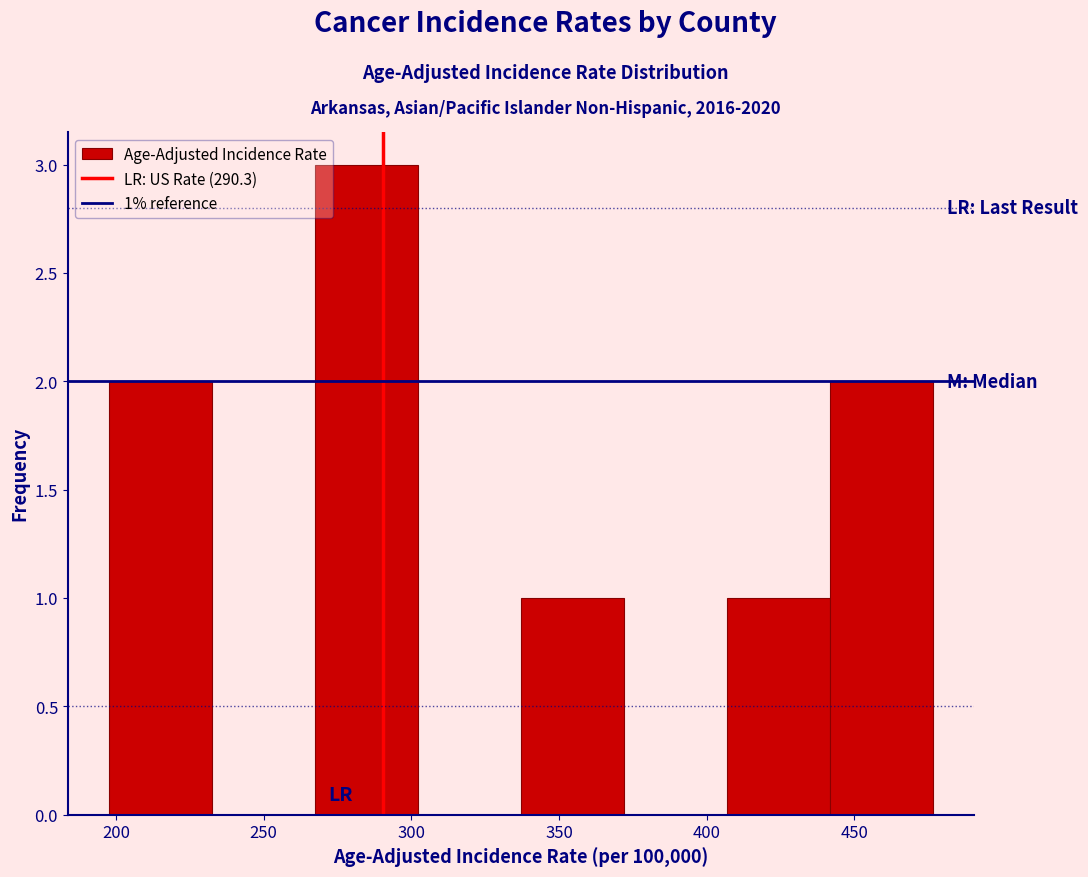

Which range on the x-axis has the tallest bar?

265 to 300